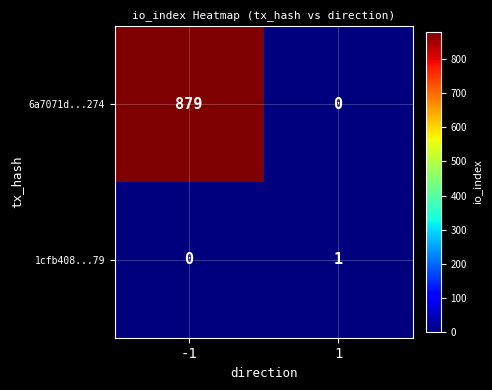

Which series has the largest total across all categories?

6a7071d...274